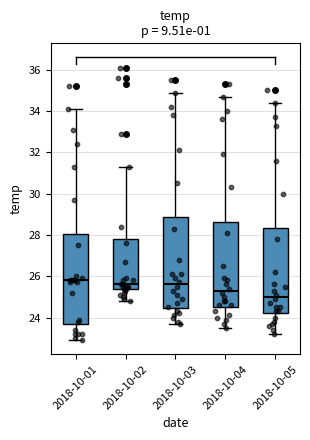

Reading left to right, transcribe this box plot: for each box, give where its median line is, the range the box spans, and where its two whiskers end, as read against the y-axis. The values are not printed on the chart, so give them approximately, as read against the axis.

2018-10-01: median 25.8, box 23.8 to 28.0, whiskers 23.0 to 34.2
2018-10-02: median 25.6, box 25.4 to 27.8, whiskers 24.8 to 31.4
2018-10-03: median 25.6, box 24.4 to 28.8, whiskers 23.8 to 35.0
2018-10-04: median 25.4, box 24.6 to 28.6, whiskers 23.6 to 34.8
2018-10-05: median 25.0, box 24.2 to 28.4, whiskers 23.2 to 34.4